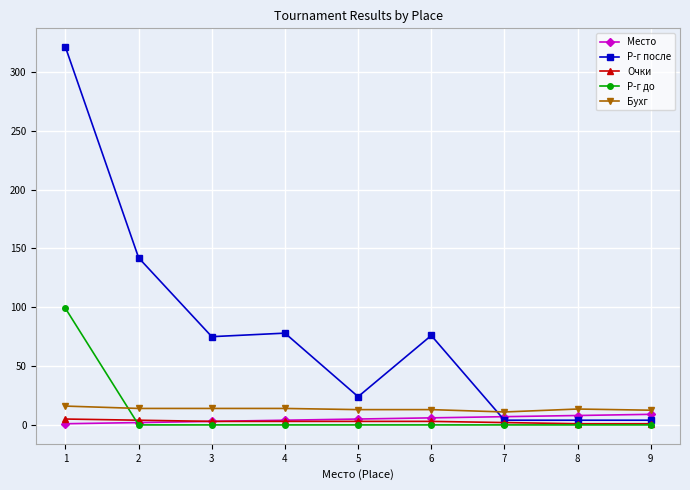

The Р-г до series shows -53.5 at 8. True or false?

False